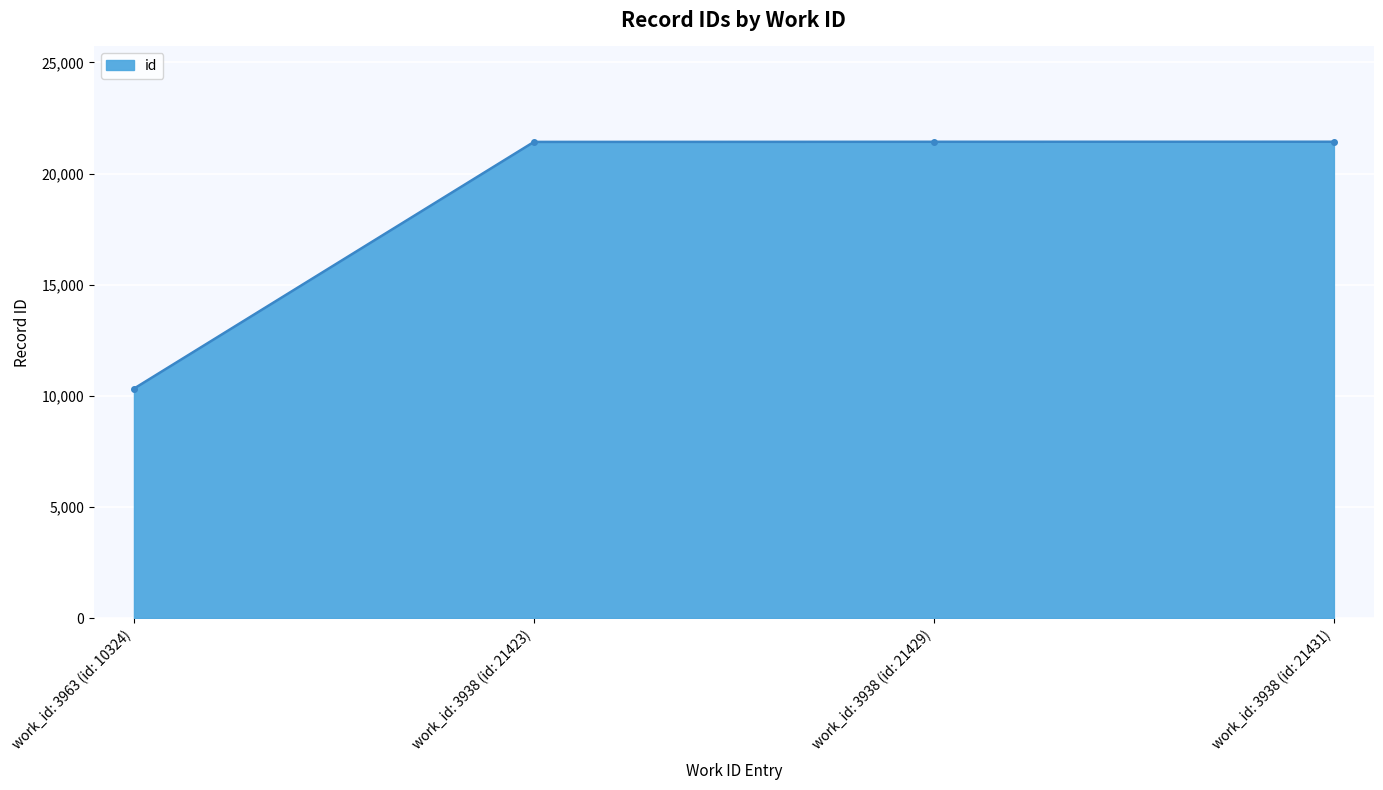

What is the value of the 2nd point from the left?

21423